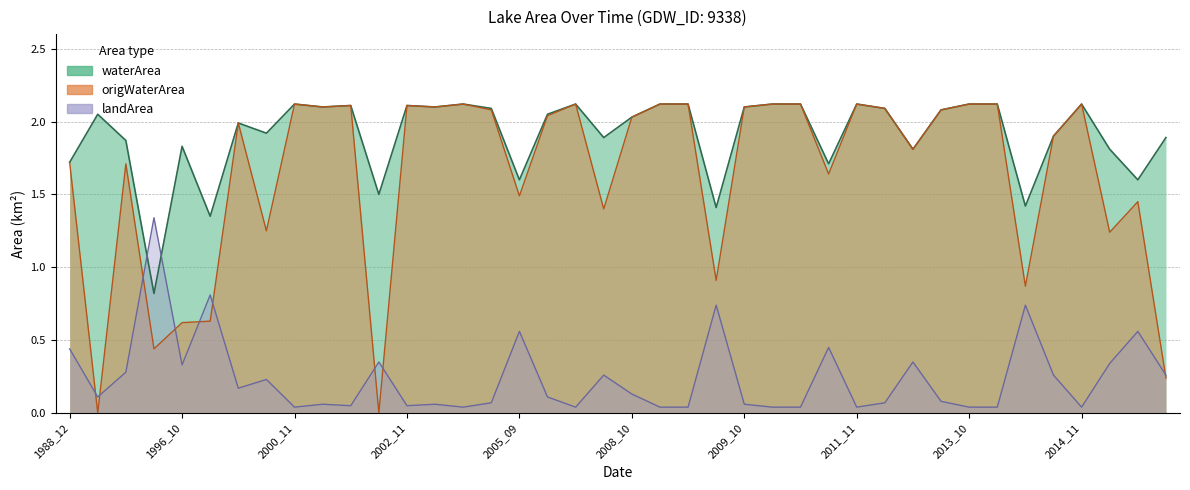

At which label does waterArea reach its minimum?

1994_10